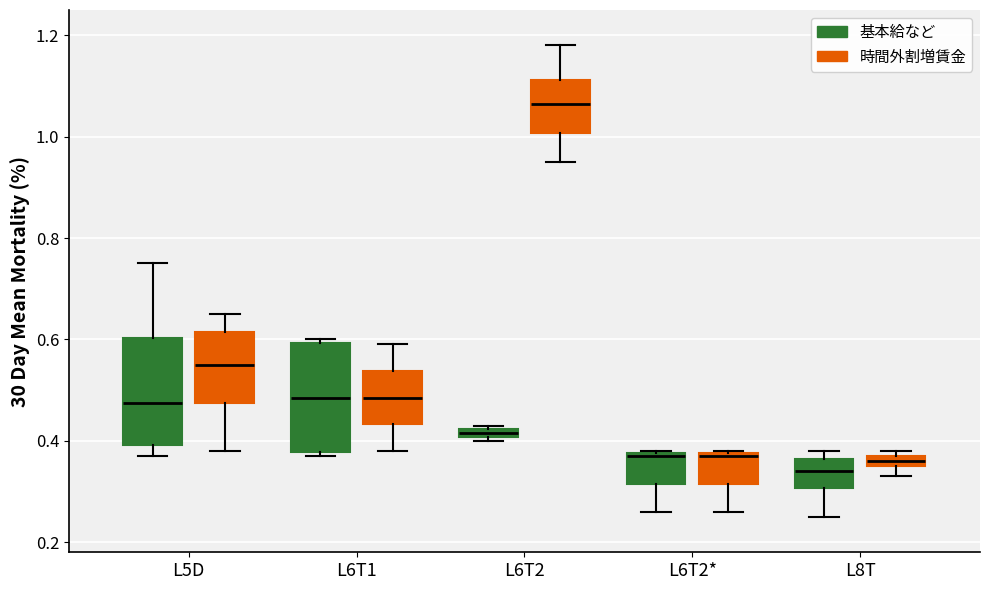

Where is the lower edge of the box for L6T2 (基本給など) on the y-axis? The values are not printed on the chart, so give them approximately, as read against the axis.

0.40